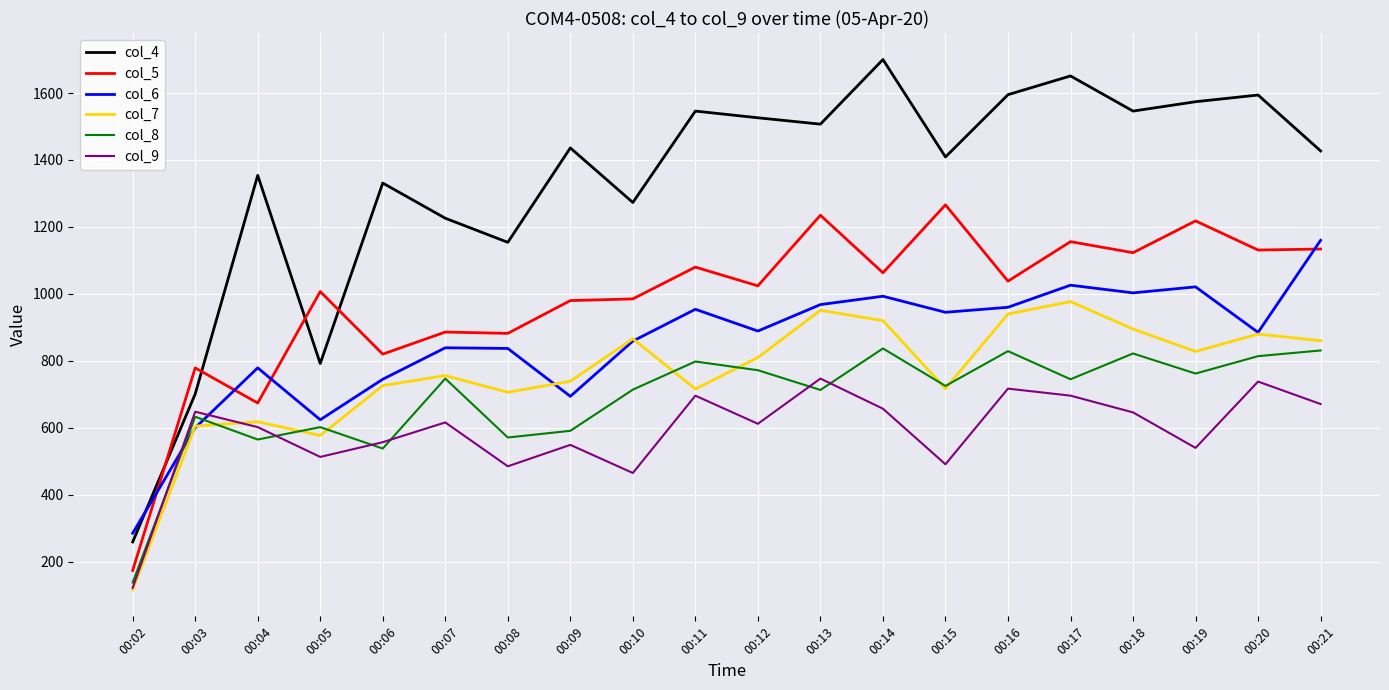

Which category has the highest value in the col_6 series?

00:21